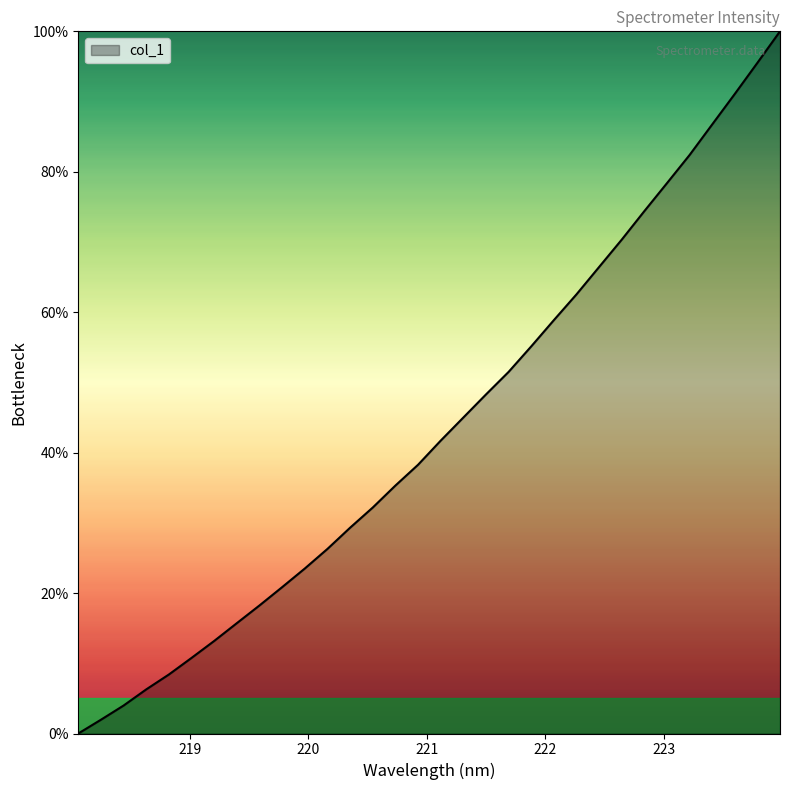

What is the difference between the maximum and minimum values?

100.0